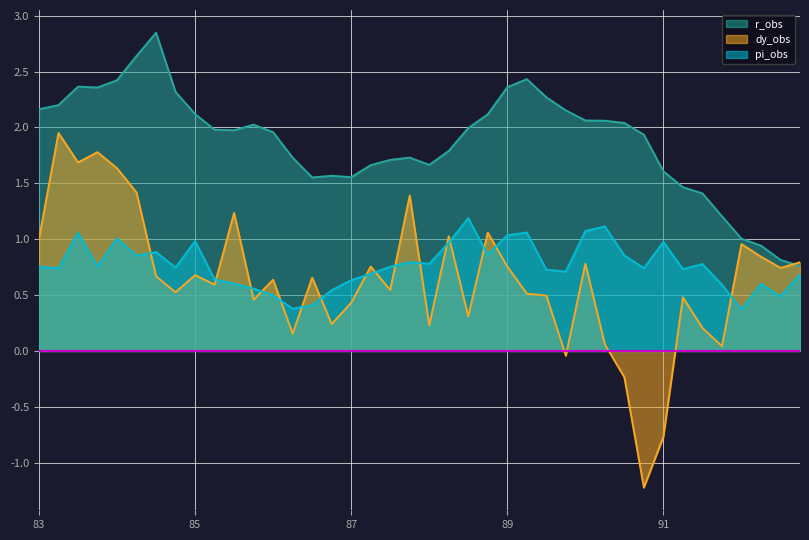

Which series has the largest range (max minus min)?

dy_obs